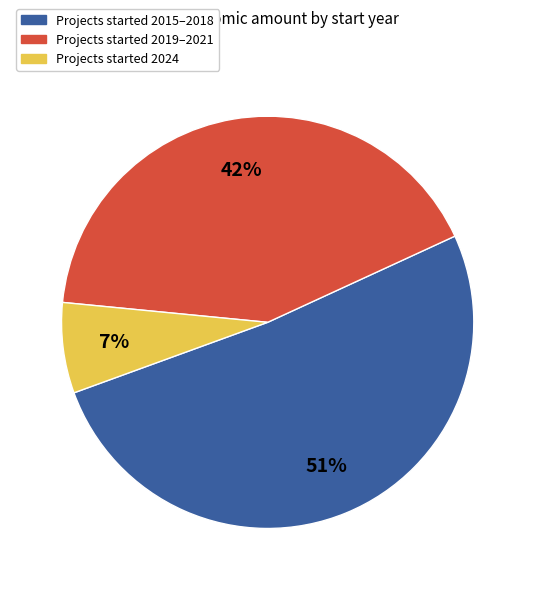

True or false: Projects started 2024 accounts for 7% of the total.

True